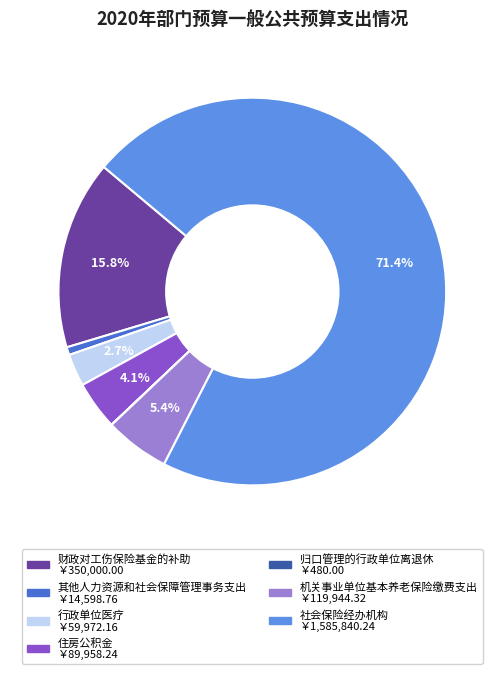

Between 其他人力资源和社会保障管理事务支出 and 社会保险经办机构, which is larger?

社会保险经办机构